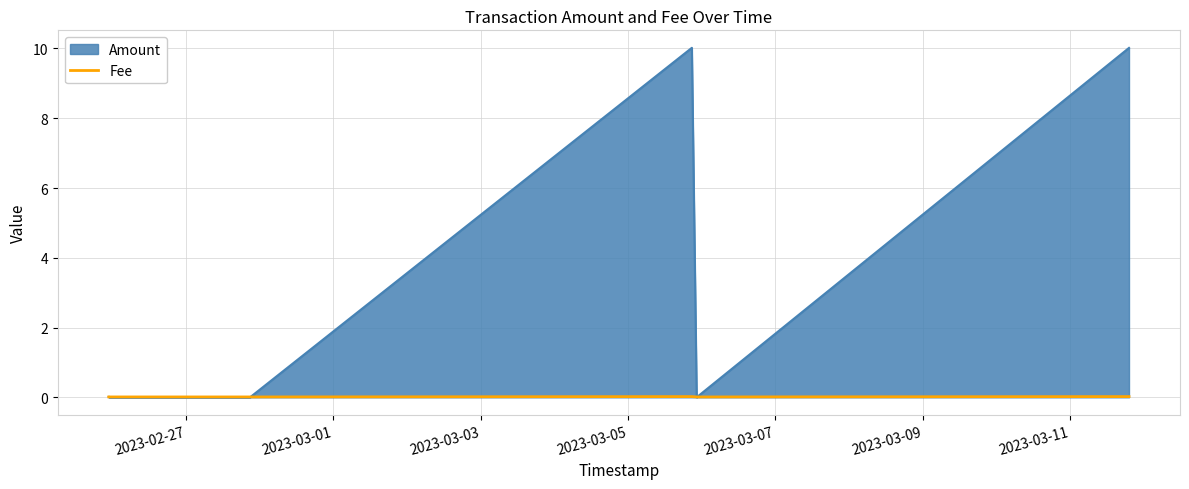

What is the maximum value shown in the chart?

10.0